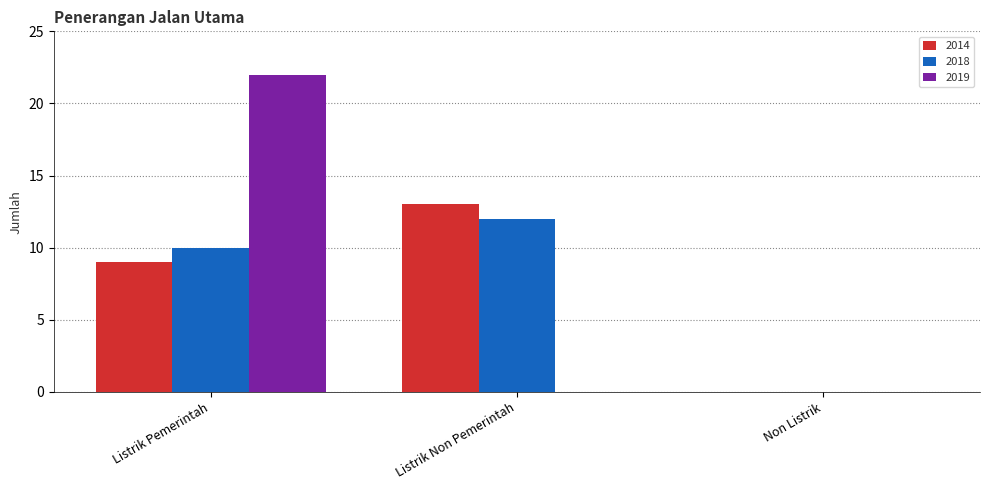

What is the sum of the 2014 values at Listrik Pemerintah and Listrik Non Pemerintah?

22